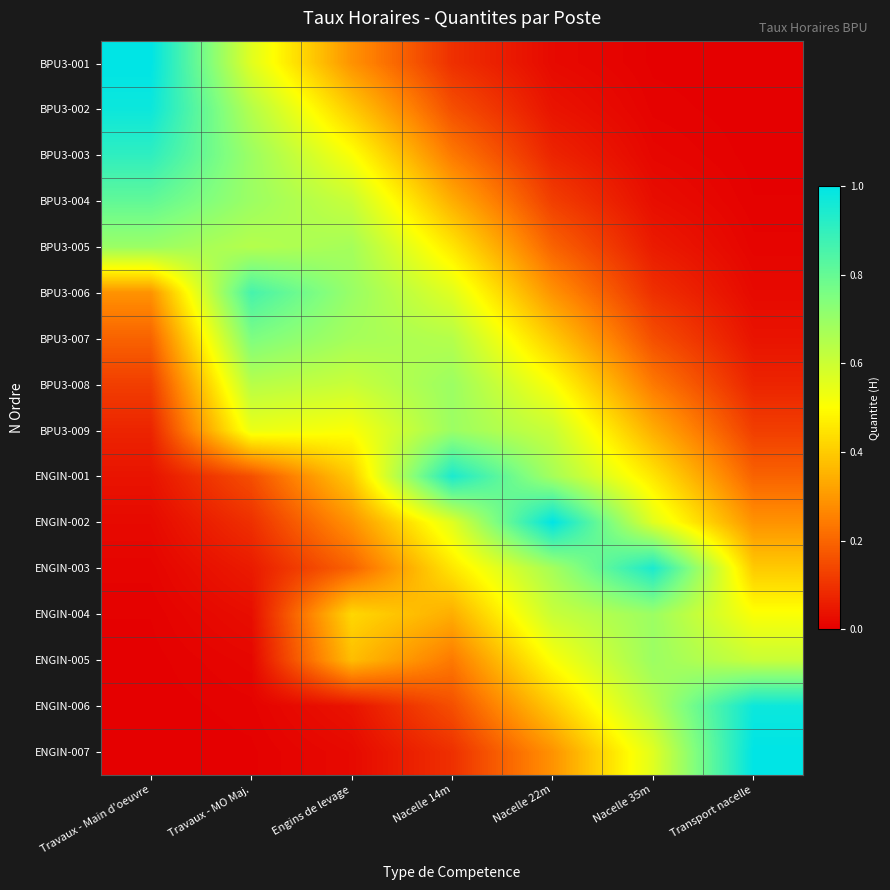

At how many categories does at least one series exceed 0?

7